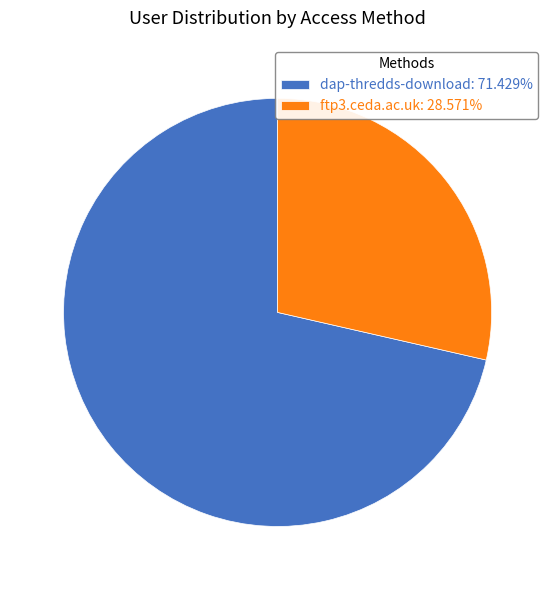

Approximately how many times larger is the value at ftp3.ceda.ac.uk: 28.571% compared to dap-thredds-download: 71.429%?

0.4